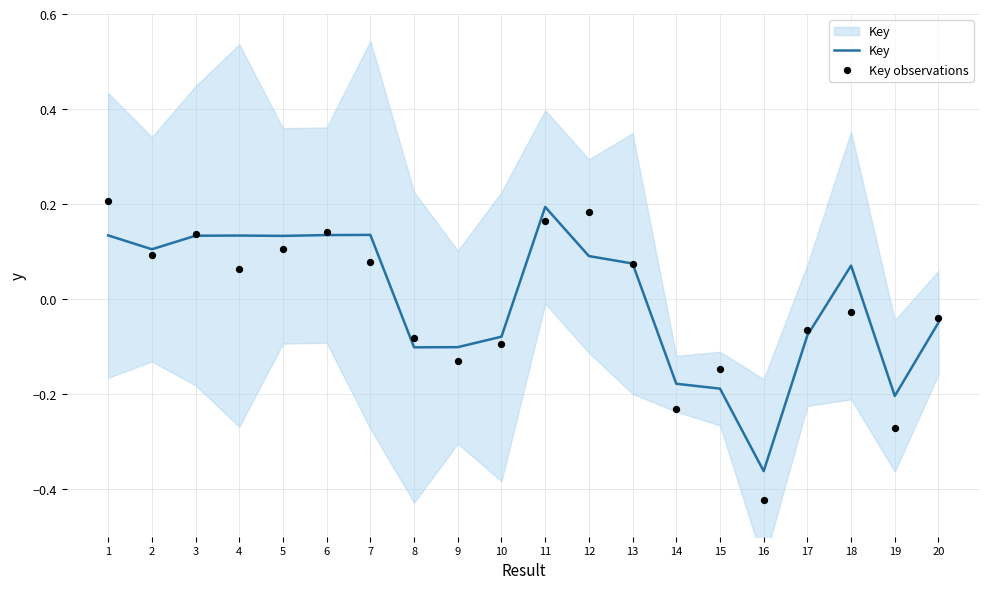

Which series has the largest total across all categories?

Key